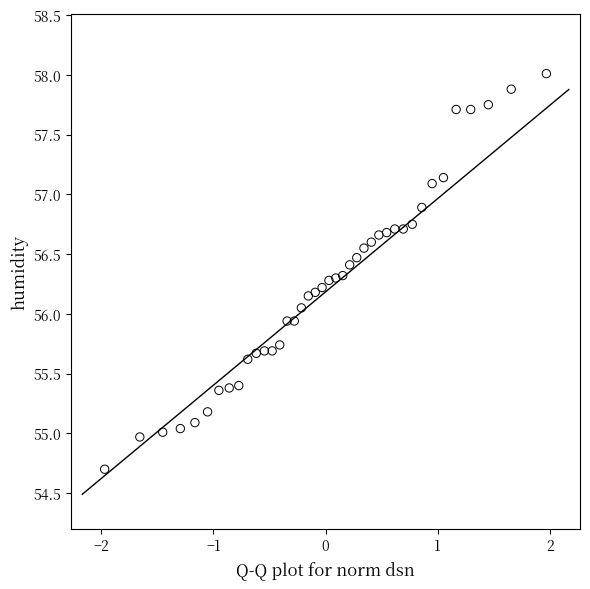

What is the range of Y values (max minus min)?

3.3